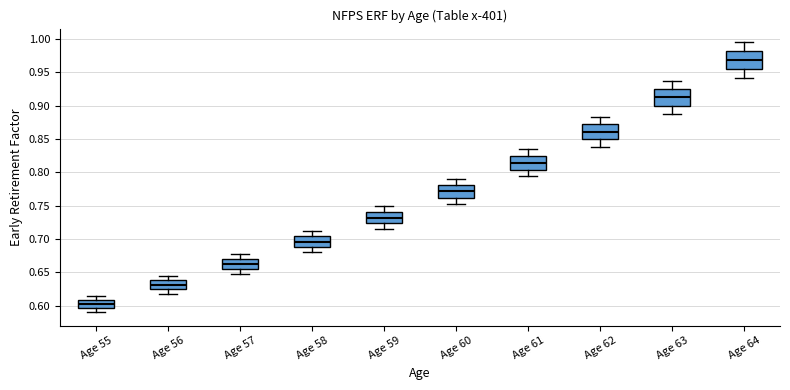

Which box has the highest median line?

Age 64